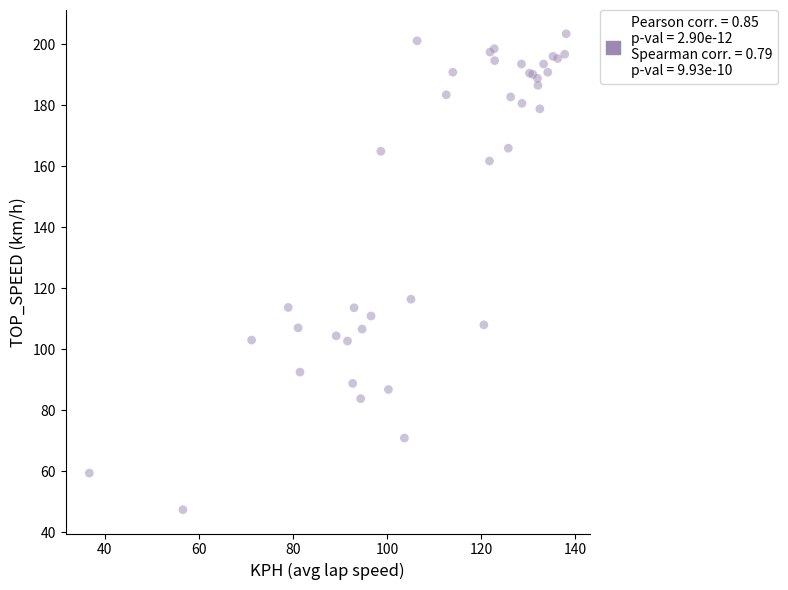

What Y value in the scatter plot is closest to 125?

116.4